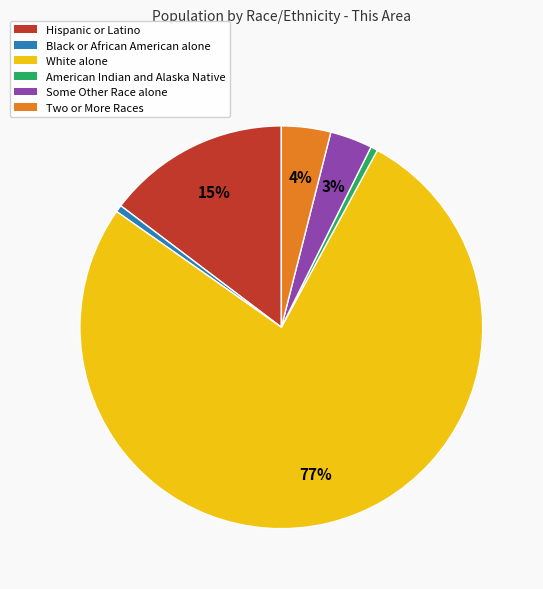

To the nearest percent, what is the combined percentage of American Indian and Alaska Native and Some Other Race alone?

4%